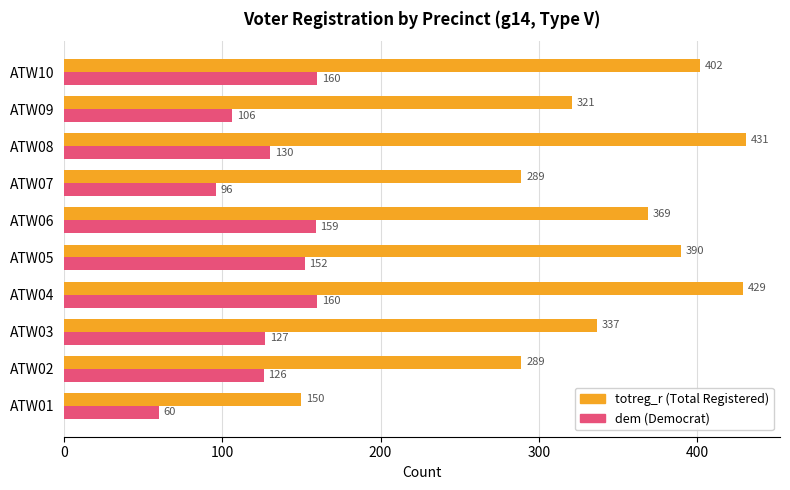

At which category is the sum across all series the highest?

ATW04